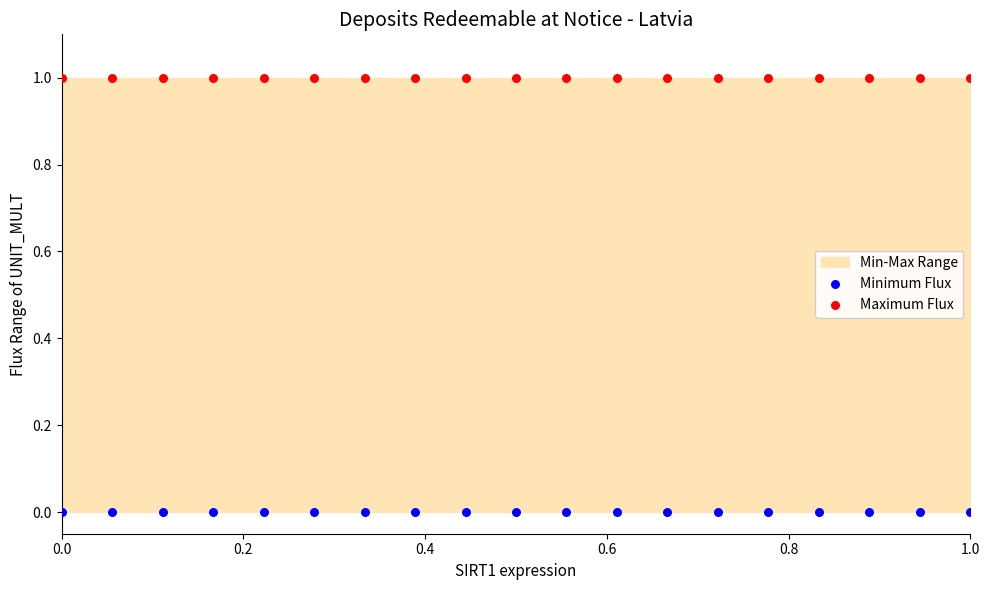

Which series reaches the minimum Y coordinate?

Minimum Flux